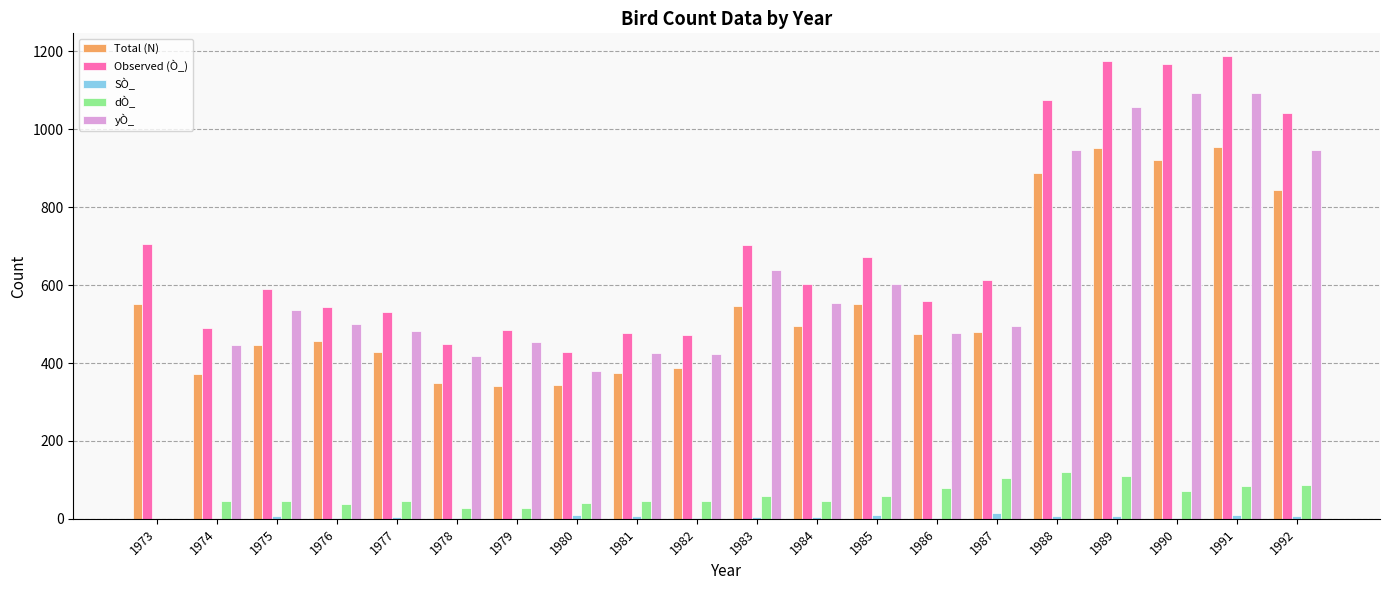

The value of Total (N) at 1992 is 381. True or false?

False